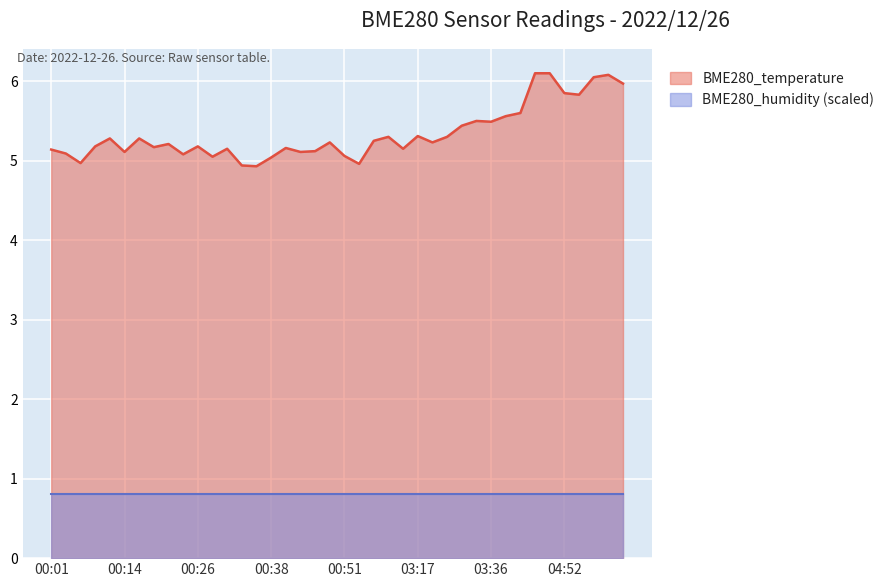

What is the difference between the maximum and second lowest values?

1.2